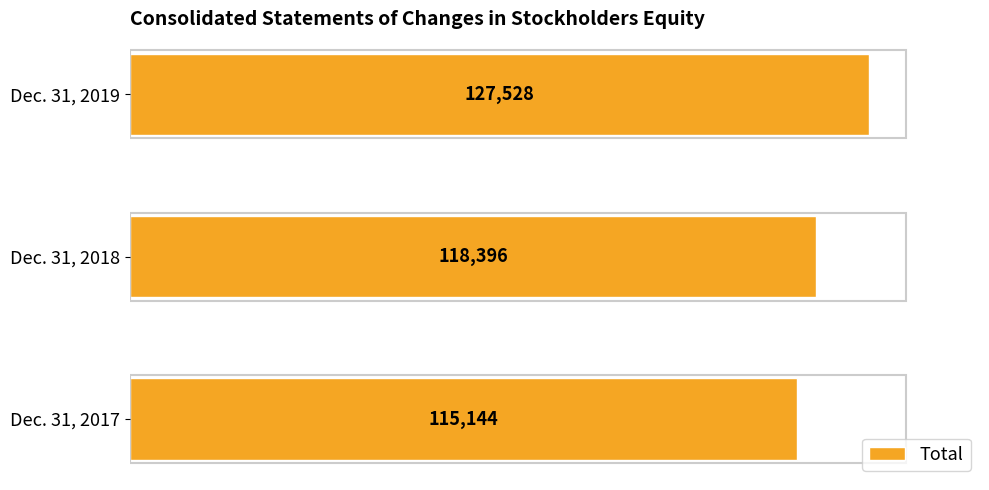

Reading bottom to top, what are all the values shown in this chart?

Dec. 31, 2017=115144	Dec. 31, 2018=118396	Dec. 31, 2019=127528